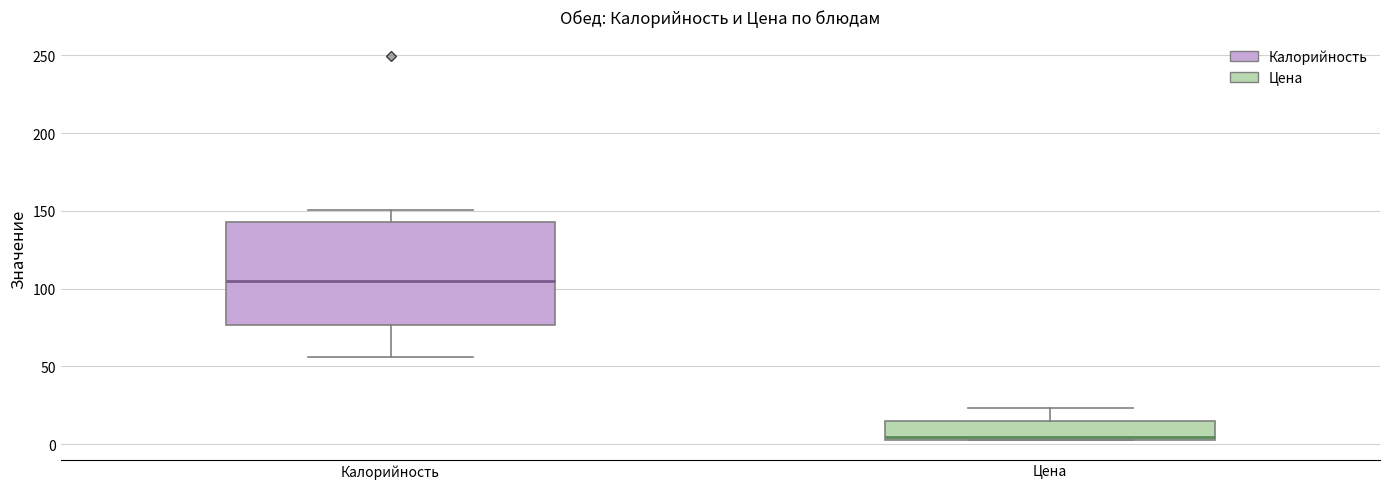

Reading left to right, read every box against the y-axis: the position of its median line, the range the box covers, and the ends of its whiskers. The values are not printed on the chart, so give them approximately, as read against the axis.

Калорийность: median 105, box 75 to 145, whiskers 55 to 150
Цена: median 5 (just above the box's lower edge), box 5 to 15, whiskers 5 to 25